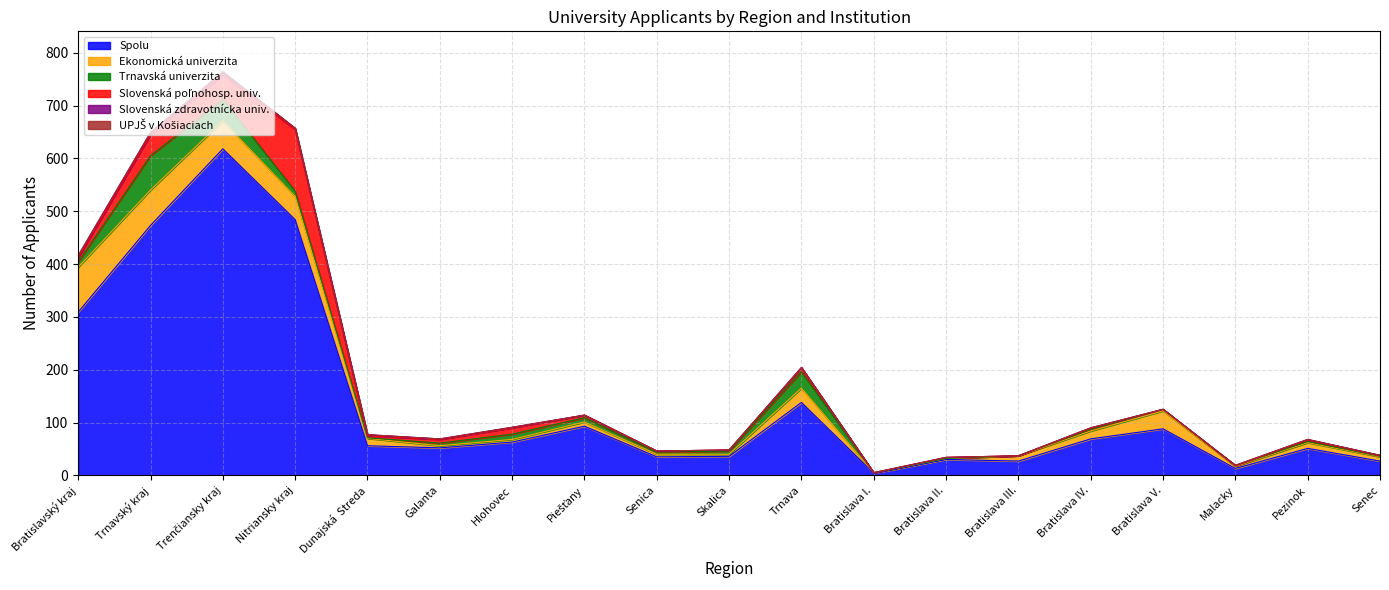

What is the total value across all series at Bratislava V.?

125